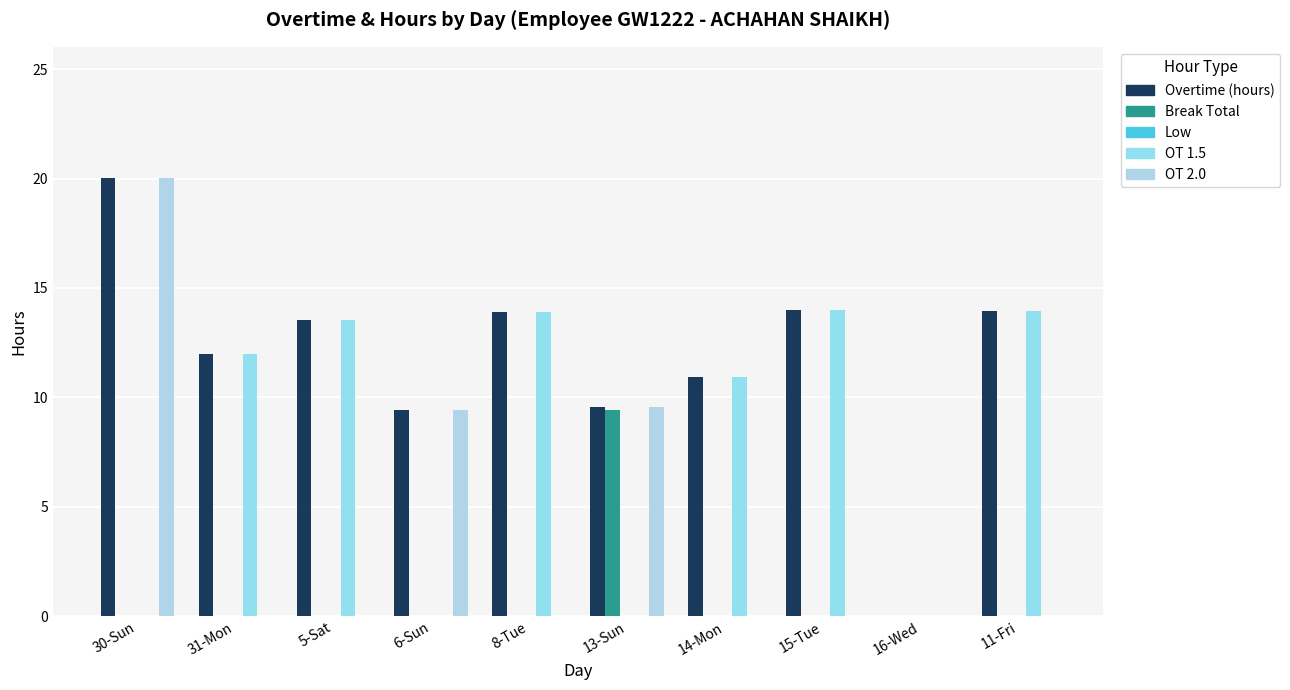

What is the difference between the highest and lowest values at 11-Fri?

14.0